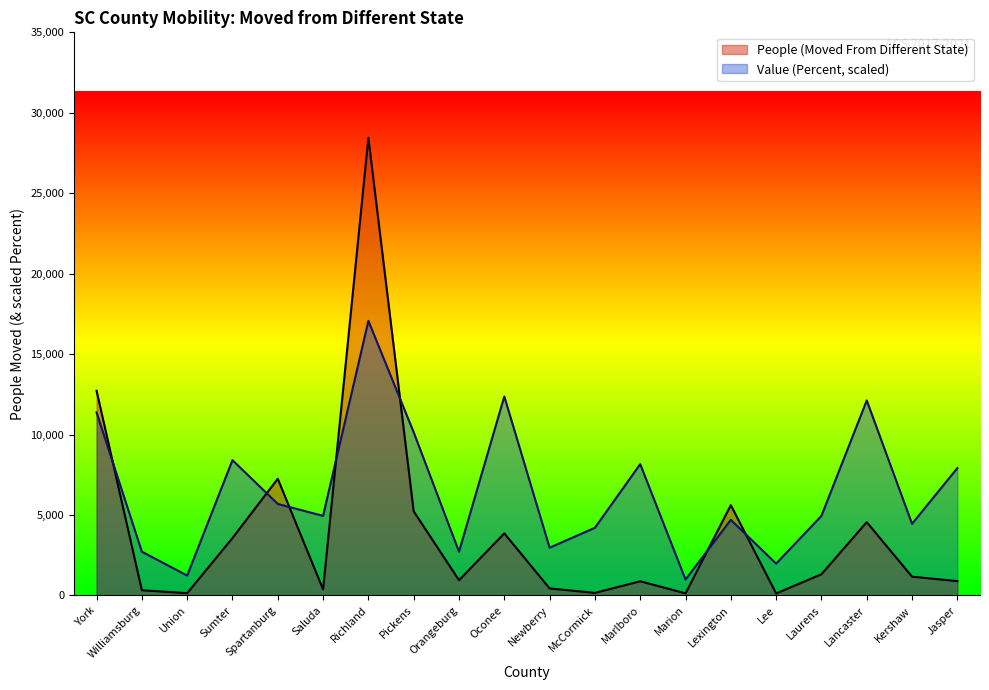

How many series are shown in this chart?

2